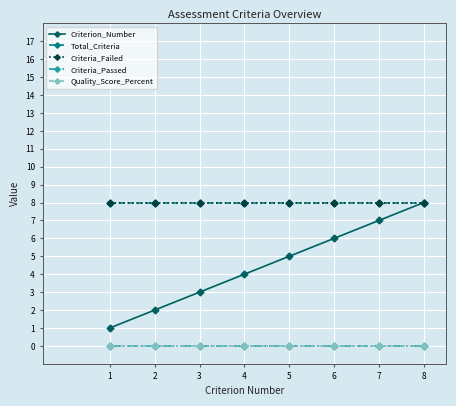

True or false: Total_Criteria has more than 1 points higher than both neighbors.

False